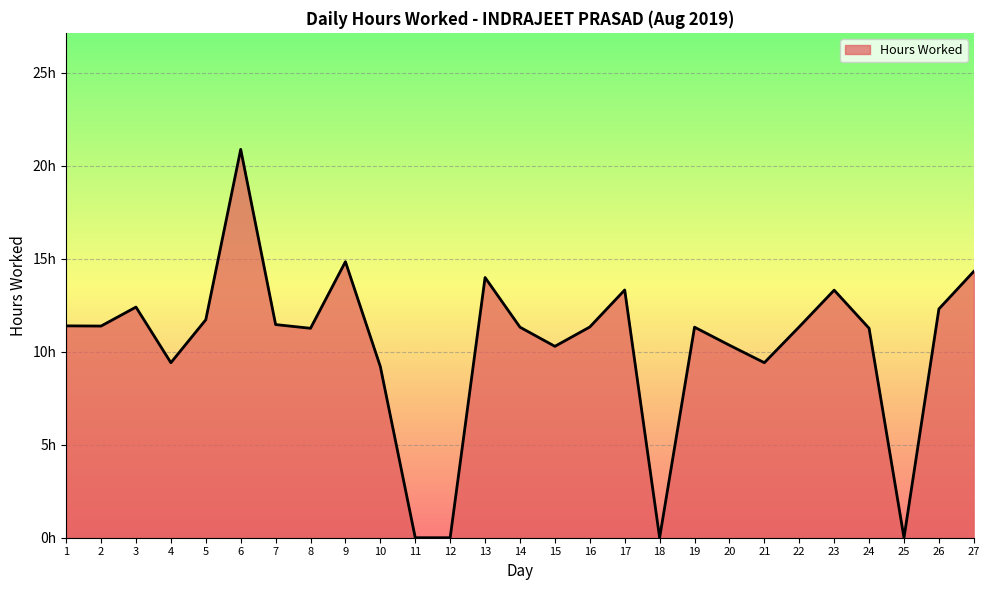

What is the greatest value displayed?

20.9